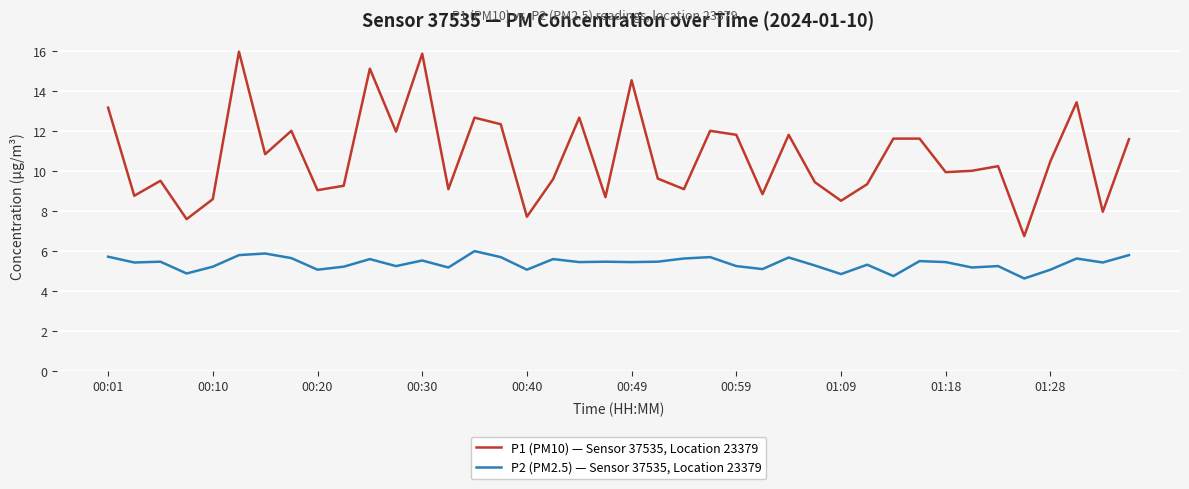

Which series has the widest spread of values?

P1 (PM10) — Sensor 37535, Location 23379